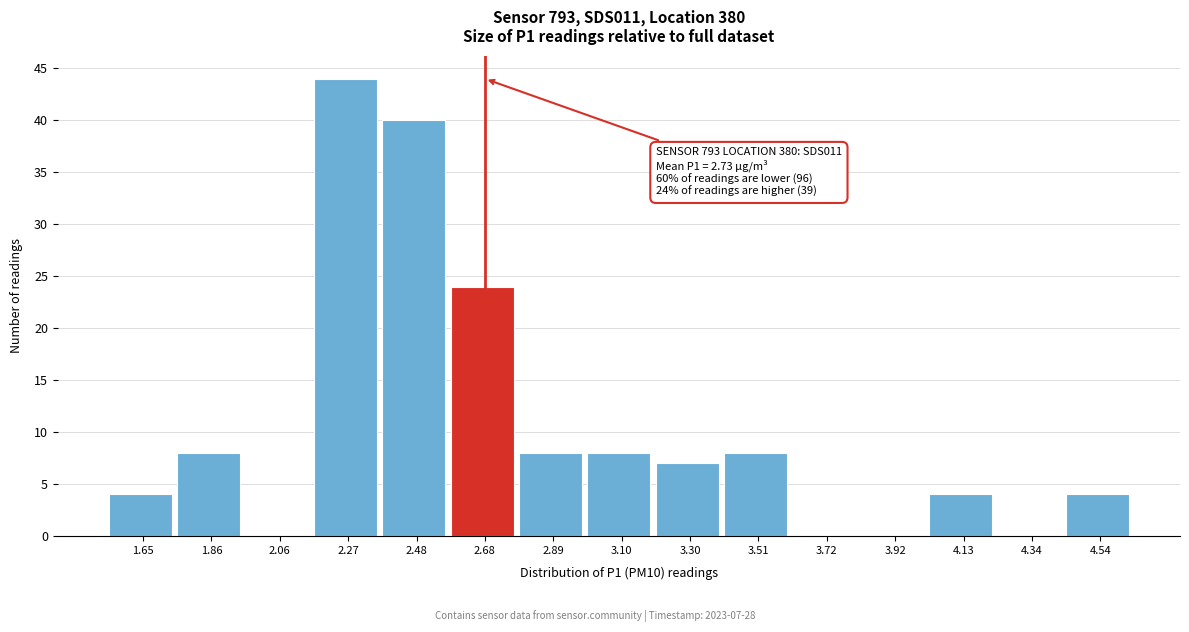

Reading right to left, transcribe all the data shown in this chart.

4.54=4	4.34=0	4.13=4	3.92=0	3.72=0	3.51=8	3.30=7	3.10=8	2.89=8	2.68=24	2.48=40	2.27=44	2.06=0	1.86=8	1.65=4